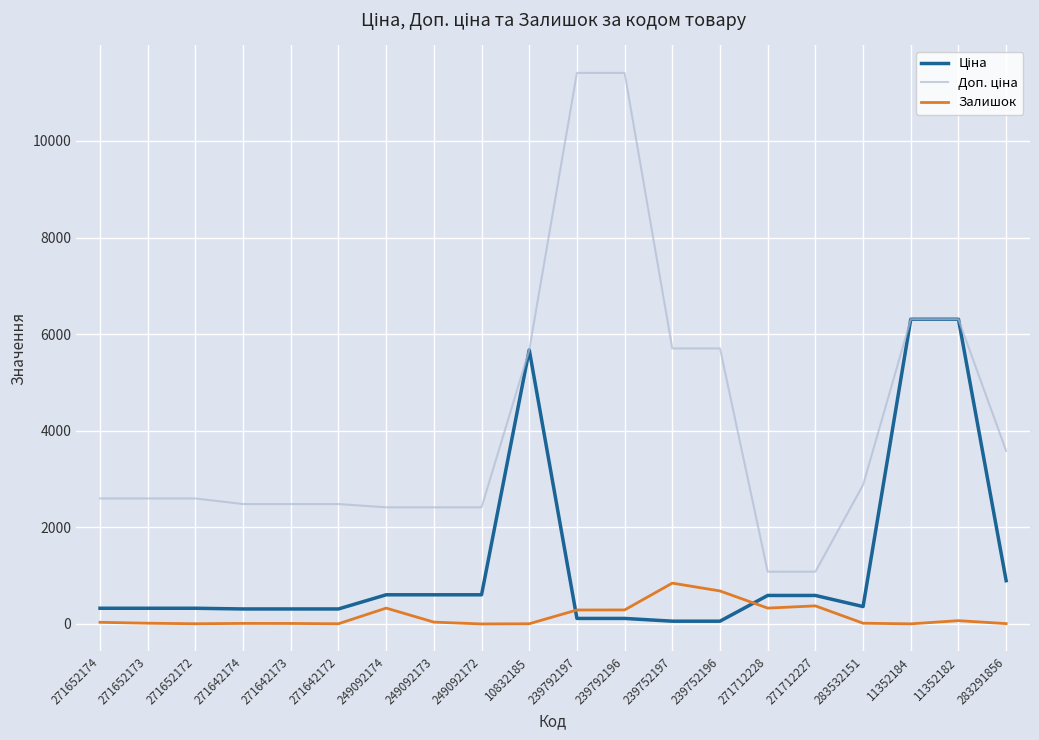

What is the maximum value shown in the chart?

11410.0